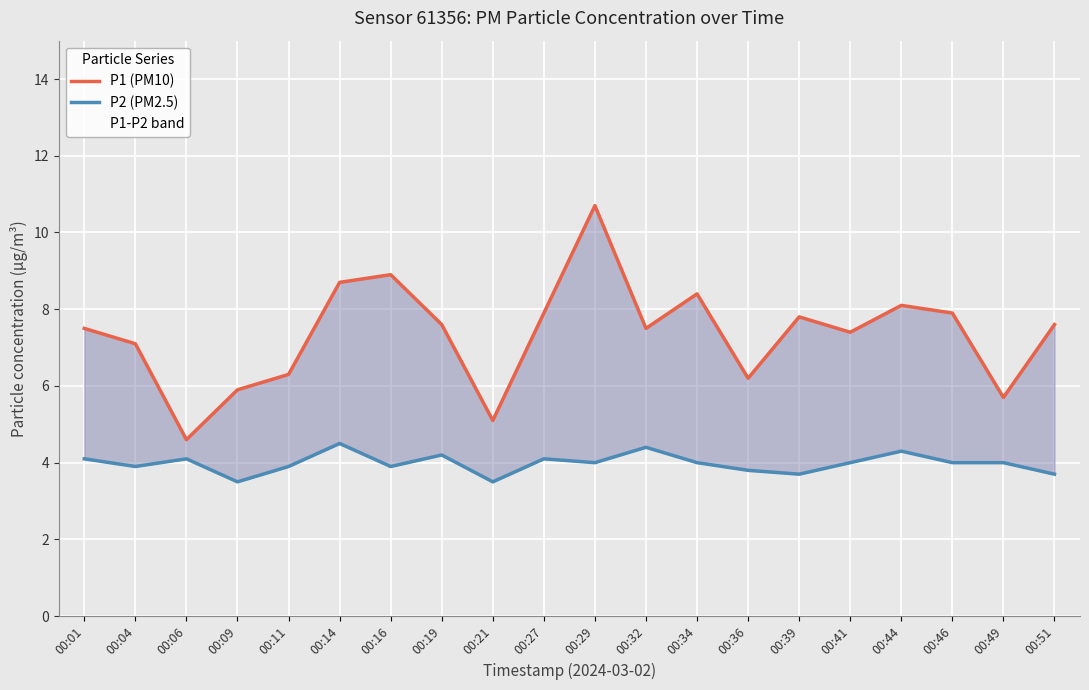

The P2 (PM2.5) series shows 3.8 at 00:36. True or false?

True